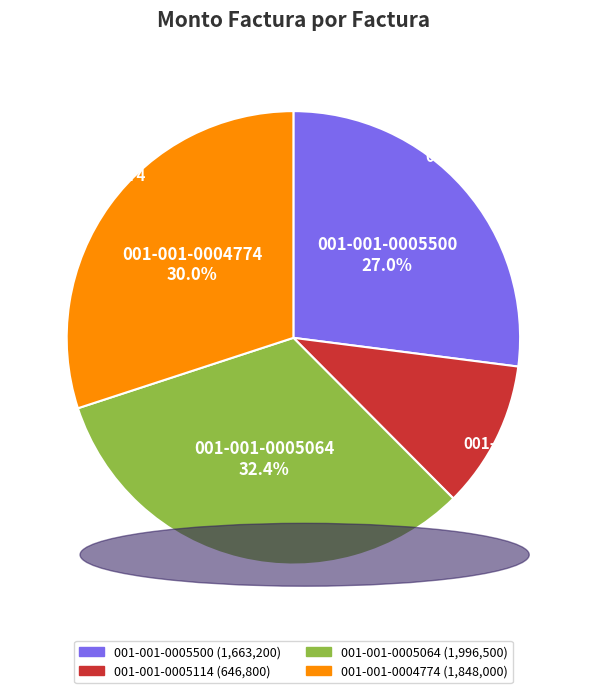

Rank the categories by value from lowest to highest.

001-001-0005114, 001-001-0005500, 001-001-0004774, 001-001-0005064